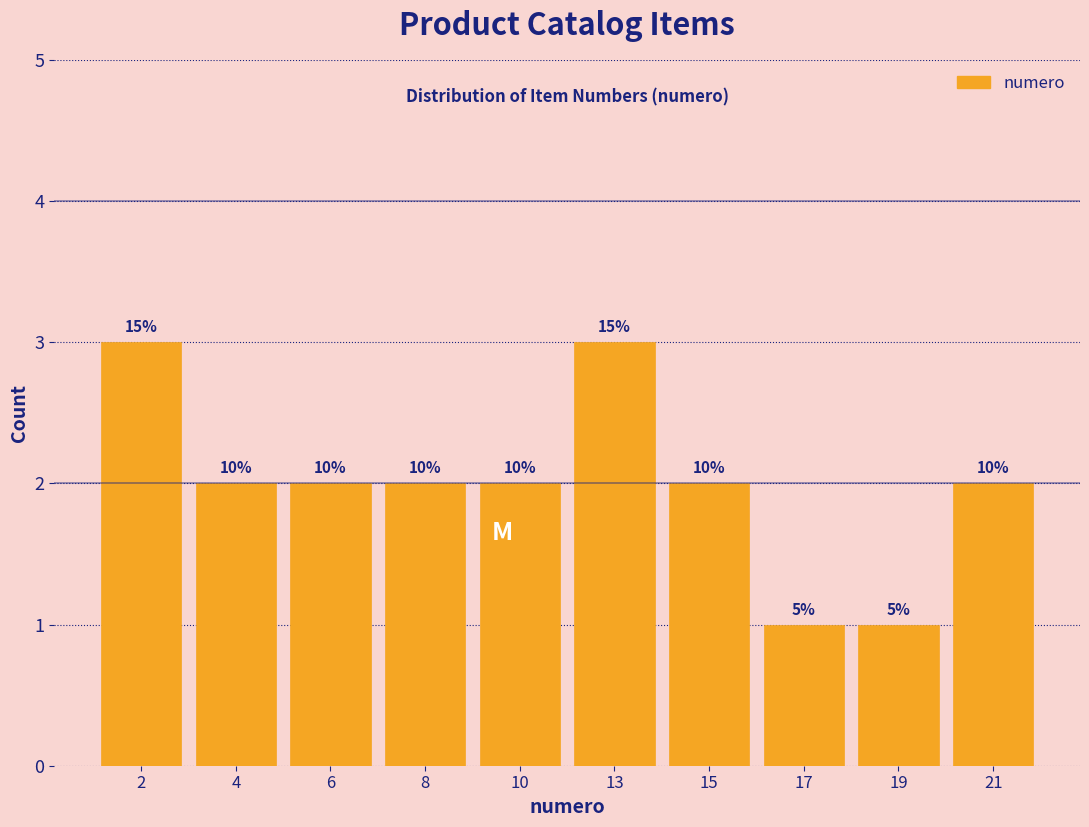

How many bars are there in total?

10